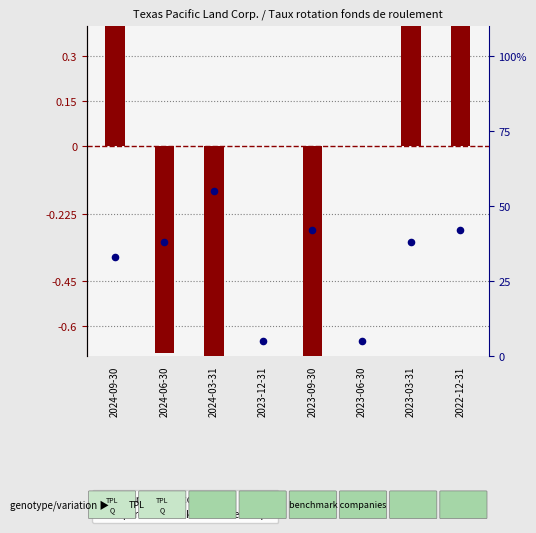

At which category is the sum across all series the highest?

2024-03-31